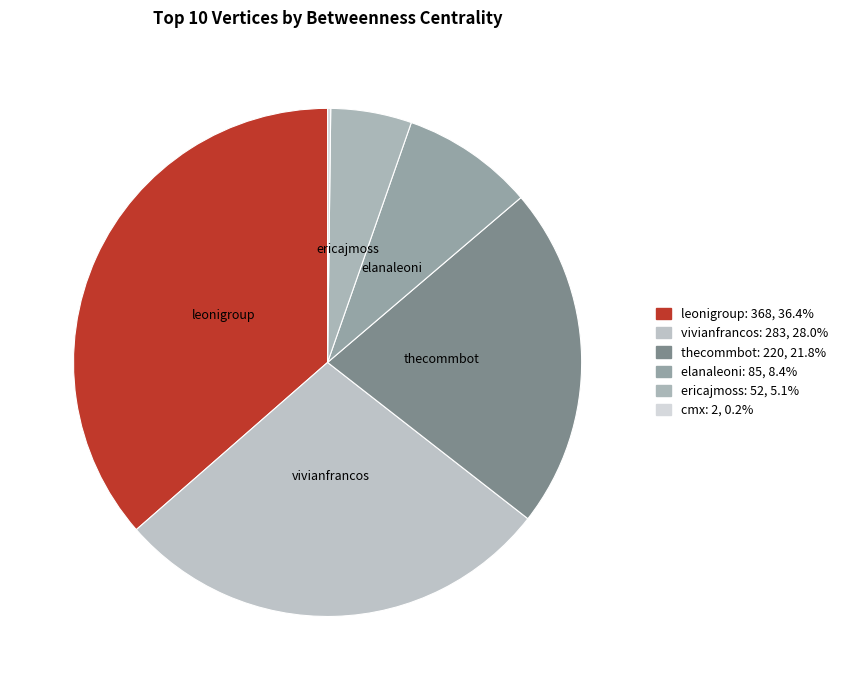

How many segments does this pie chart have?

6